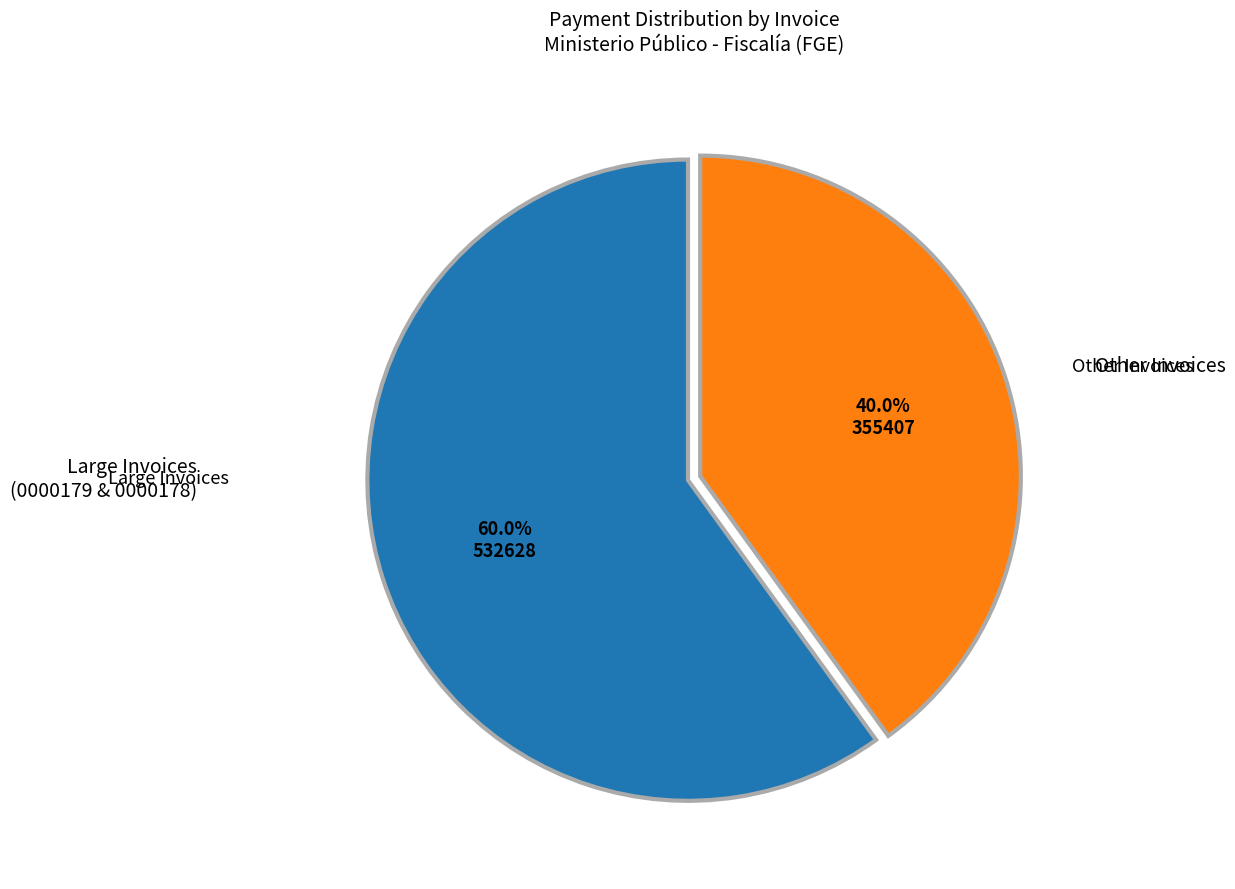

Is there any slice that represents more than half of the pie?

Yes